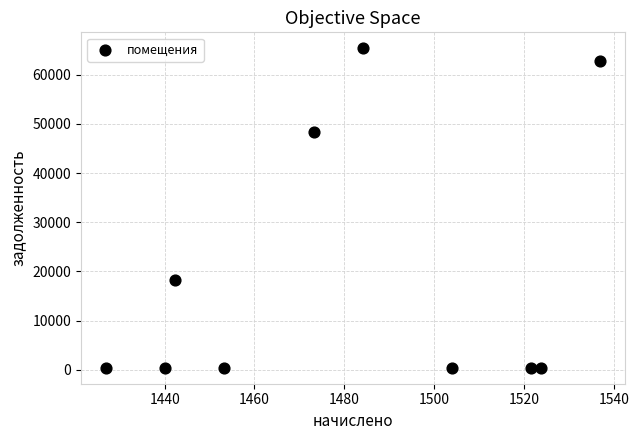

What Y value in the scatter plot is closest to 32892?

18335.6